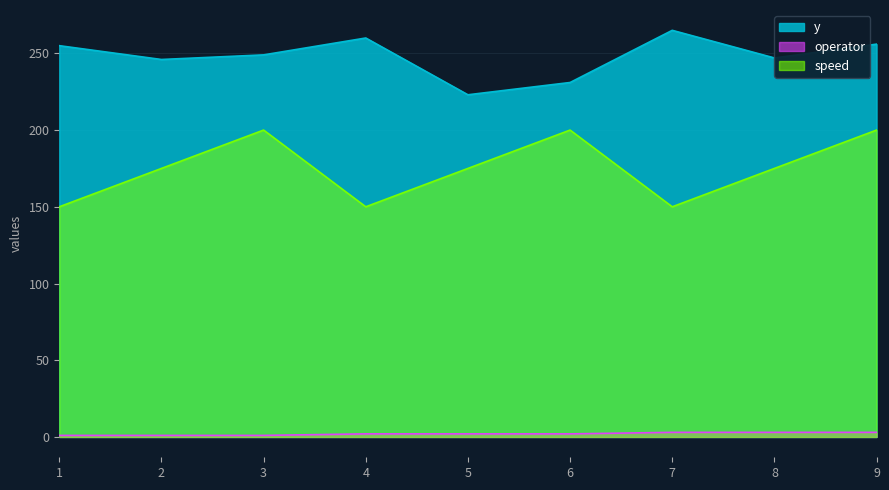

Is the value of speed at 3 greater than the value of operator at 5?

Yes